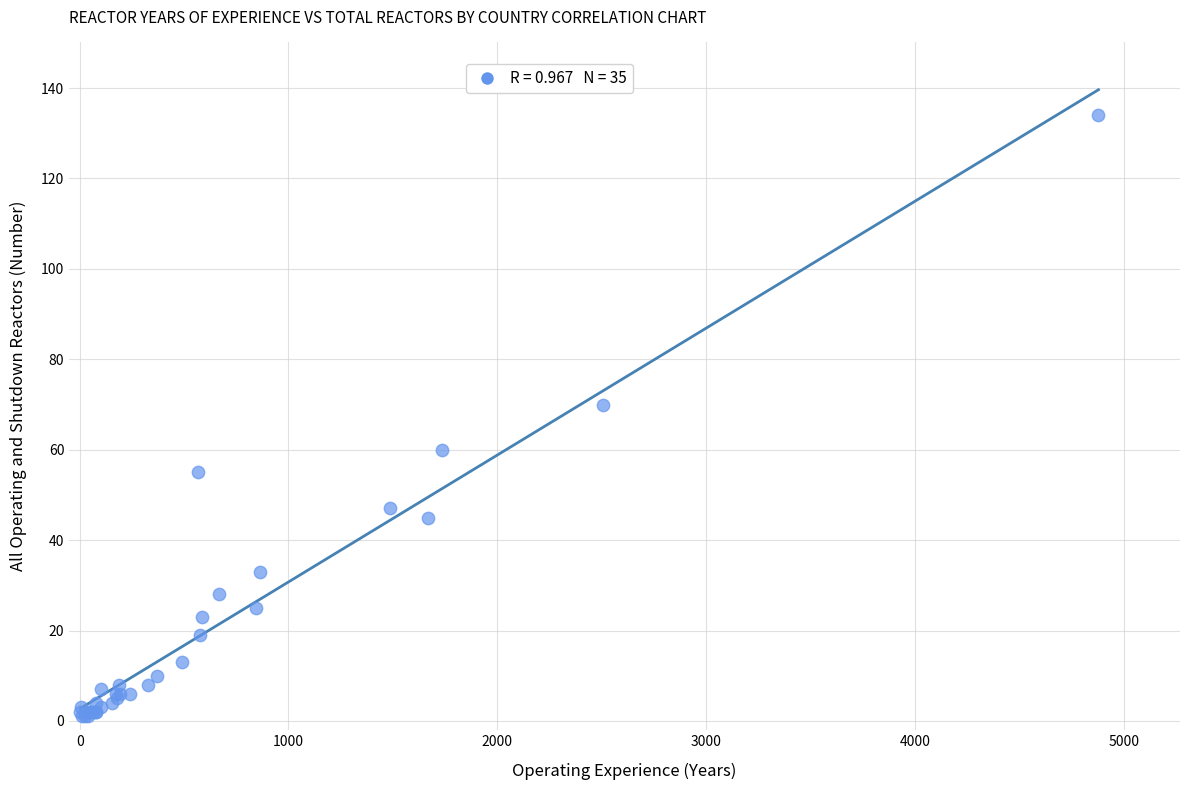

What Y value in the scatter plot is closest to 67?

70